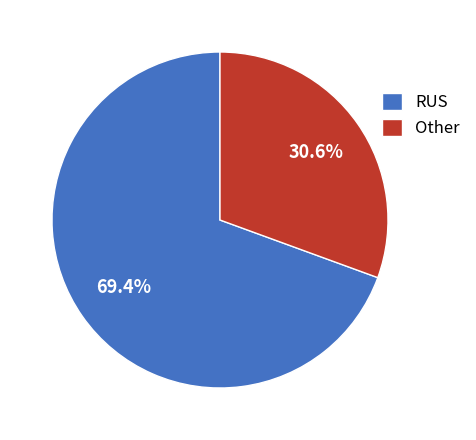

Between Other and RUS, which is larger?

RUS